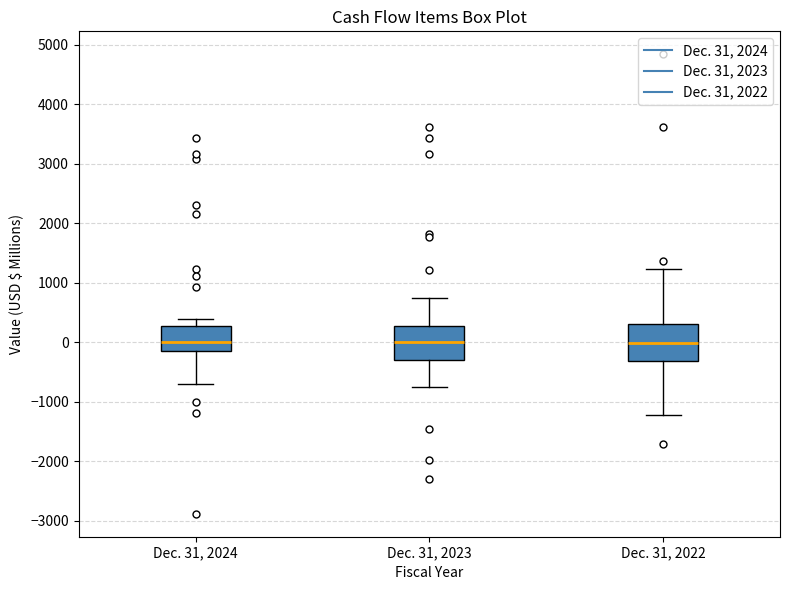

Reading left to right, read every box against the y-axis: the position of its median line, the range the box covers, and the ends of its whiskers. The values are not printed on the chart, so give them approximately, as read against the axis.

Dec. 31, 2024: median 0, box -200 to 300, whiskers -700 to 400
Dec. 31, 2023: median 0, box -300 to 300, whiskers -800 to 700
Dec. 31, 2022: median 0, box -300 to 300, whiskers -1200 to 1200